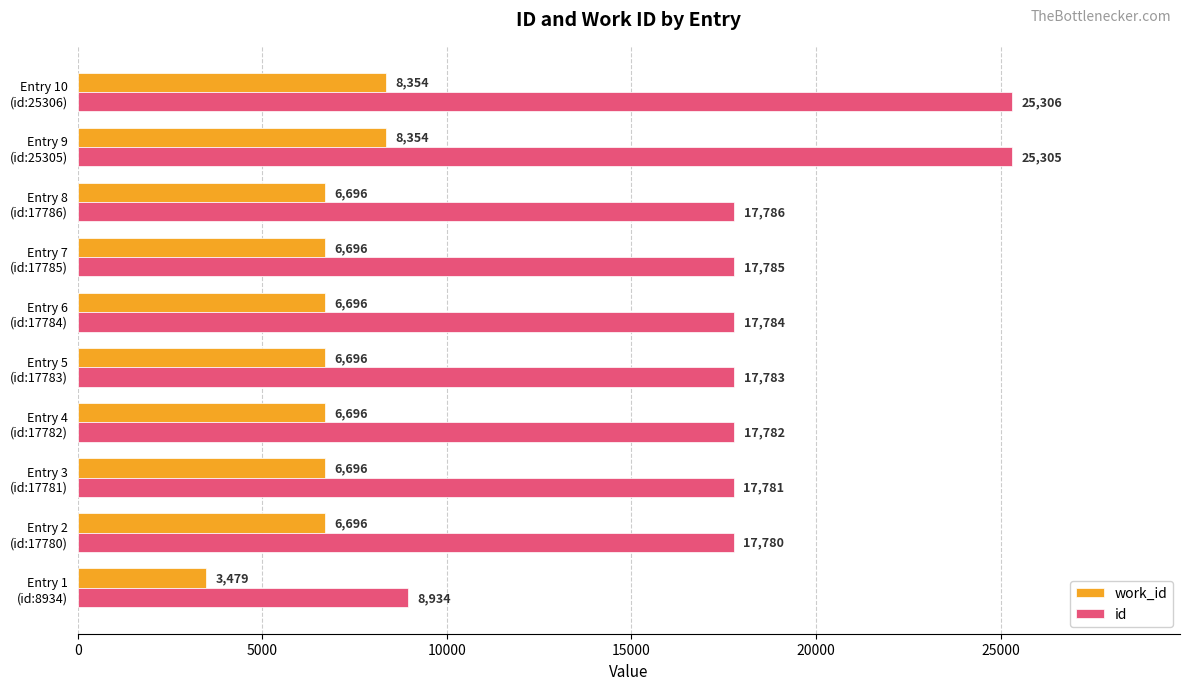

List the series in order of their peak value, highest first.

id, work_id